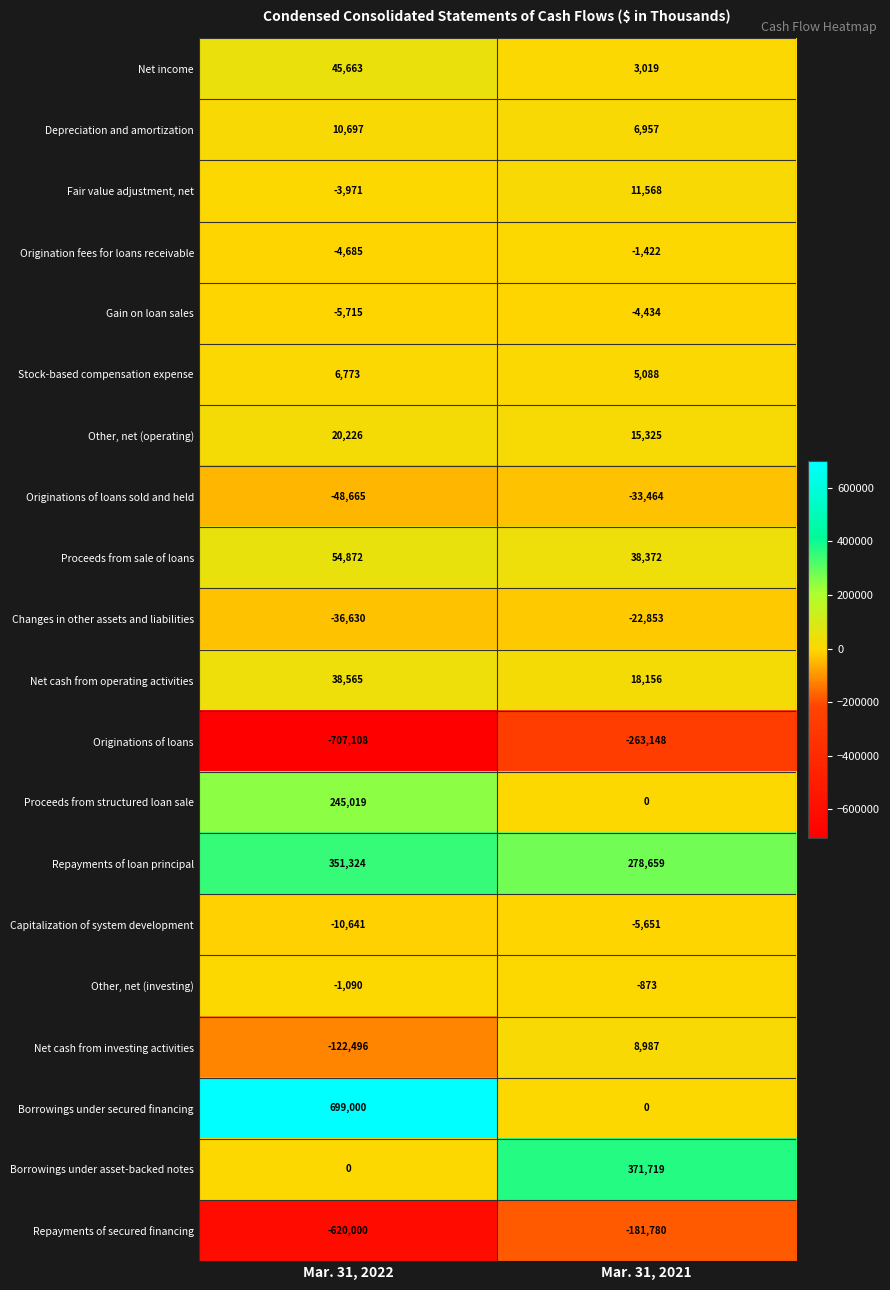

Read the Net income value at Mar. 31, 2021, to the nearest 50.

3000